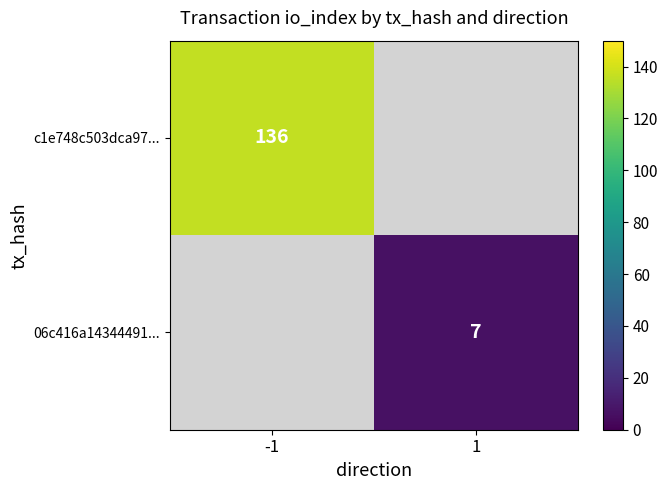

True or false: 06c416a14344491... has a value of 7 at 1.

True